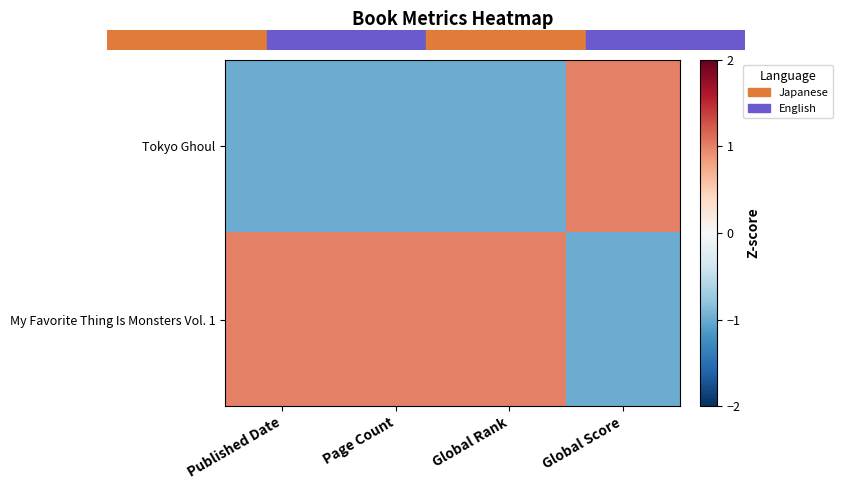

Reading right to left, extract all data points from this chart.

Tokyo Ghoul: Global Score=1	Global Rank=-1	Page Count=-1	Published Date=-1
My Favorite Thing Is Monsters Vol. 1: Global Score=-1	Global Rank=1	Page Count=1	Published Date=1